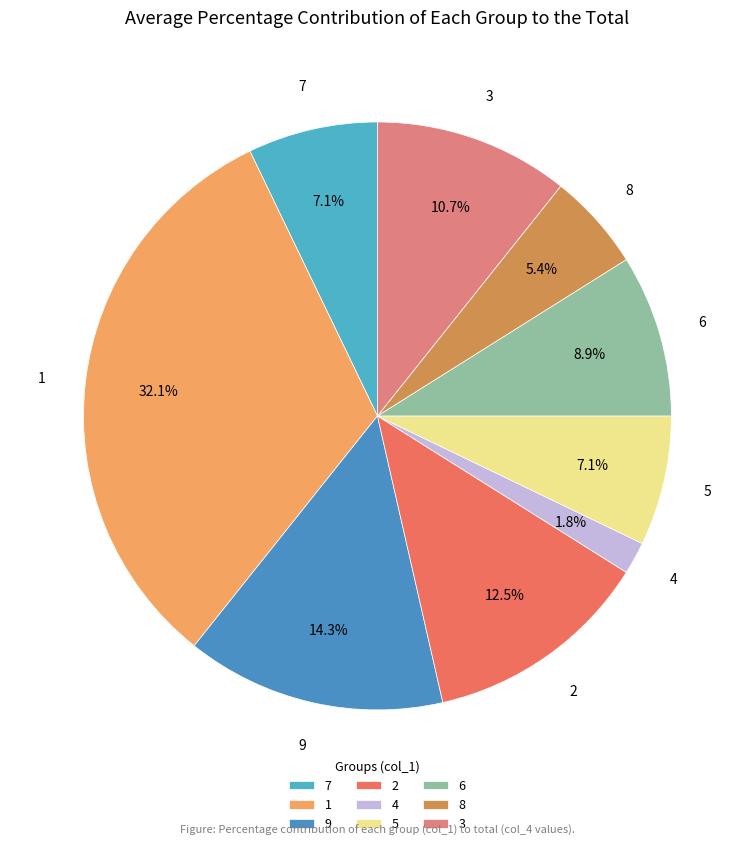

Does any single category account for the majority?

No